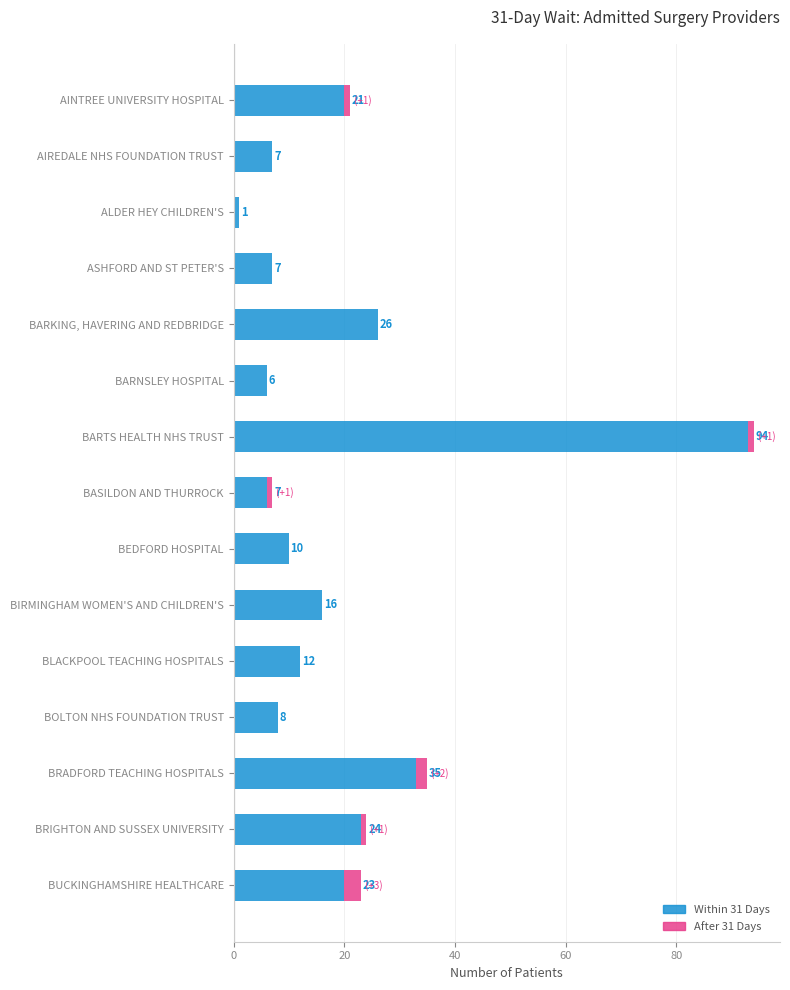

Where is Within 31 Days nearest to the value 47?

BRADFORD TEACHING HOSPITALS